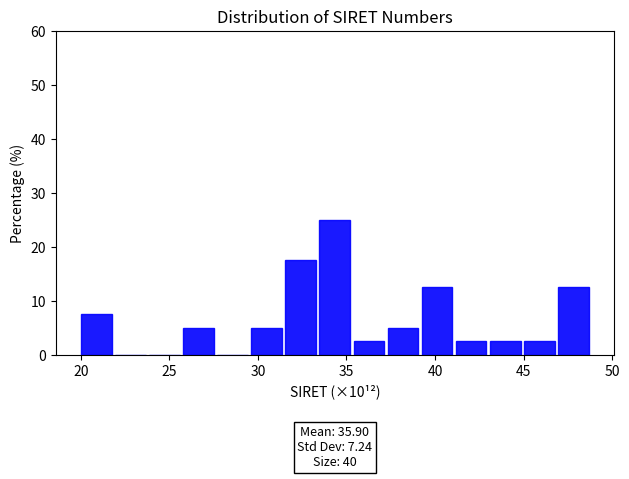

Around what value on the x-axis is the tallest bar? Give the approximate position of its centre, as read against the axis.

34.5